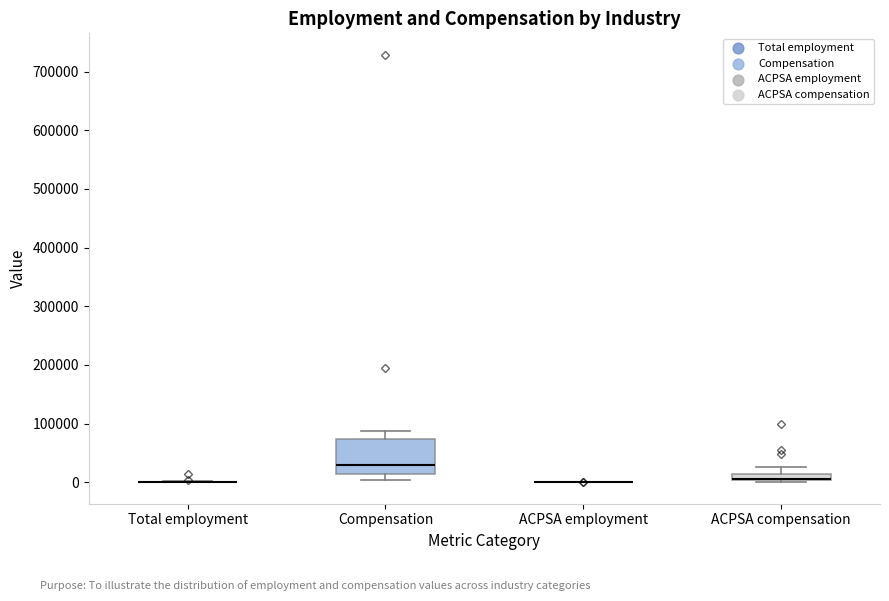

Where is the upper edge of the box for ACPSA compensation on the y-axis? The values are not printed on the chart, so give them approximately, as read against the axis.

10000